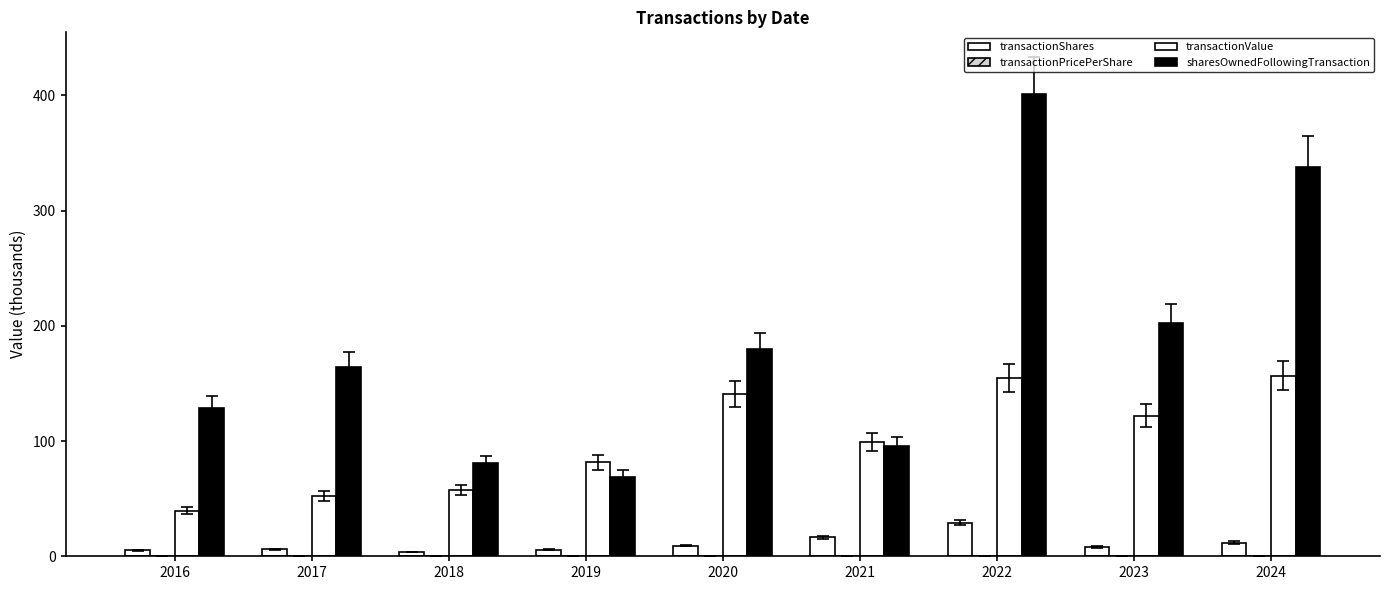

True or false: transactionShares has a value of 2.2 at 2019.

False